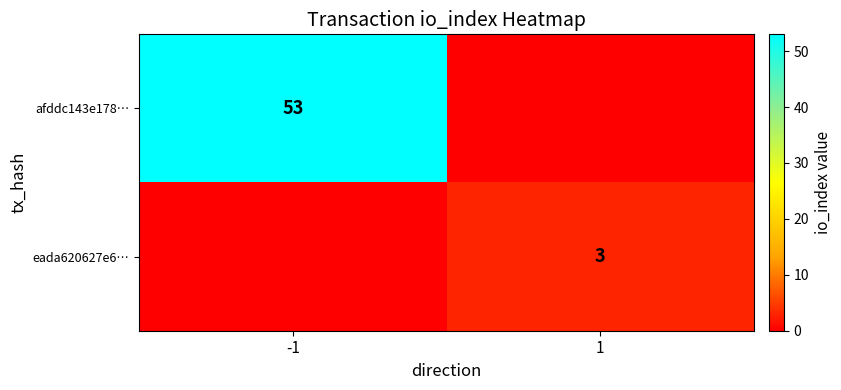

Which label corresponds to the largest value in the chart?

-1